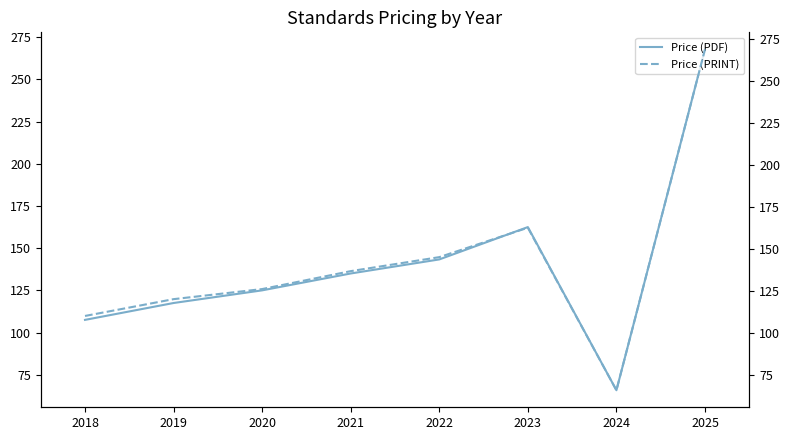

What is the approximate value of Price (PDF) at 2022?

143.3